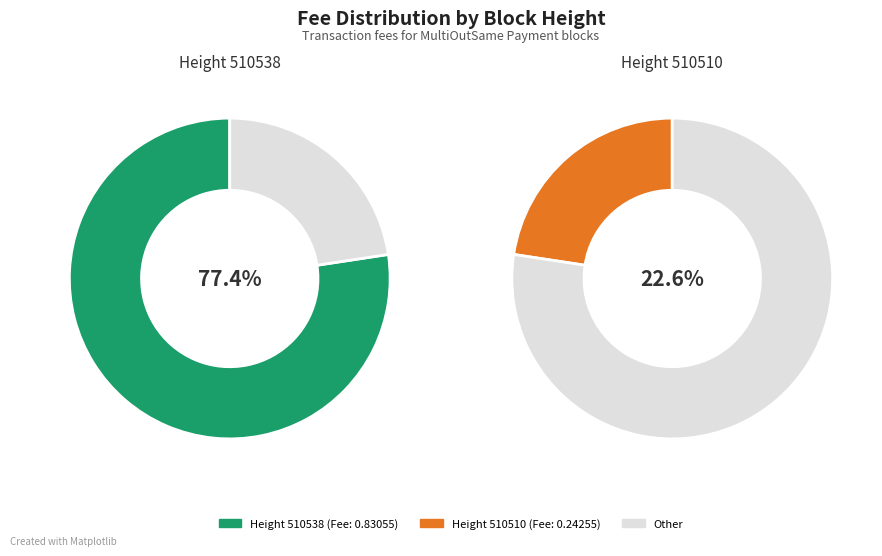

Which has a higher value, 510510 or 510538?

510538